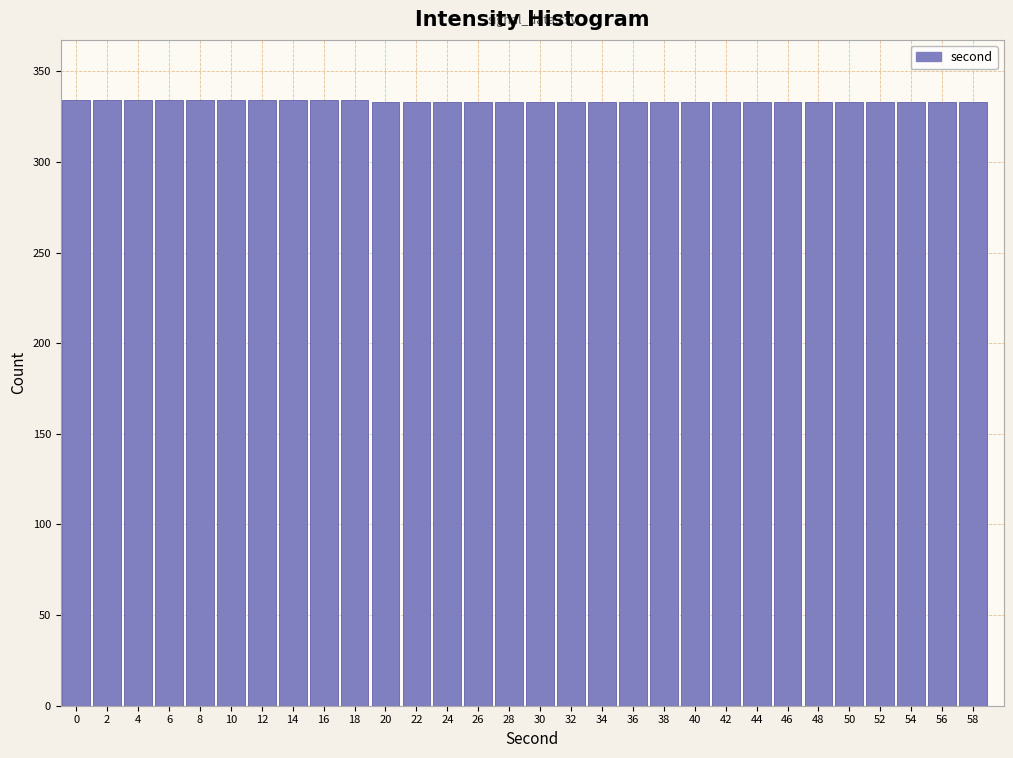

What is the sum of all values?

10000